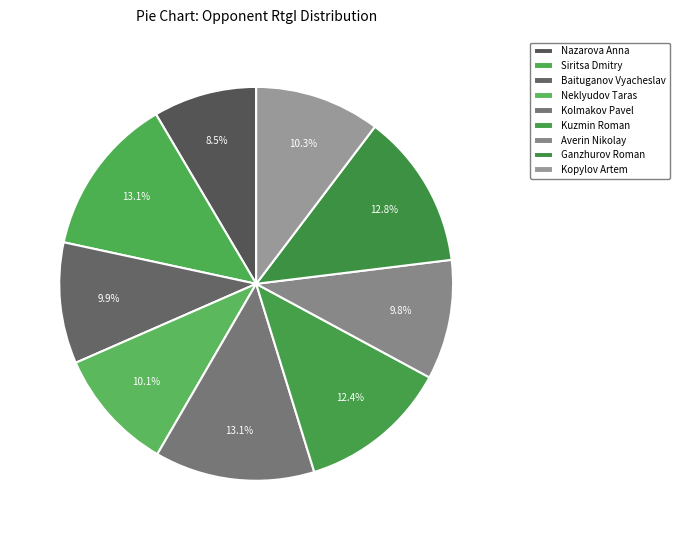

Which category has the smallest portion of the pie?

Nazarova Anna